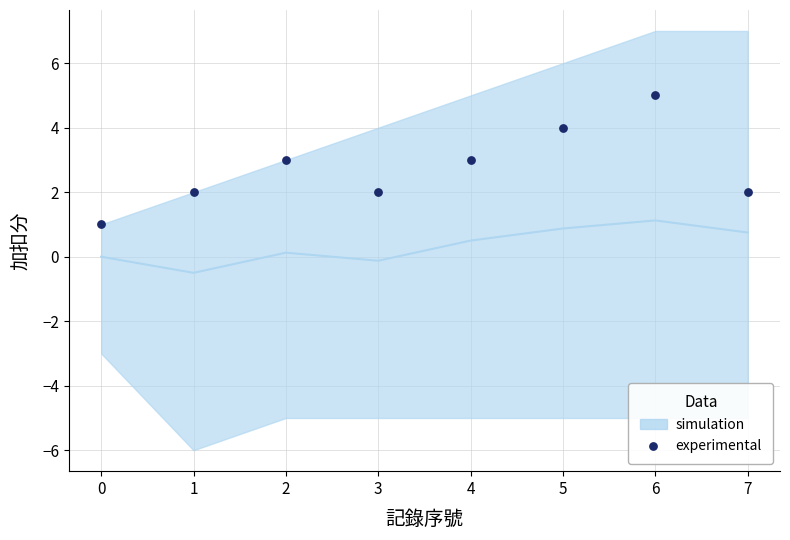

What is the range of Y values (max minus min)?

4